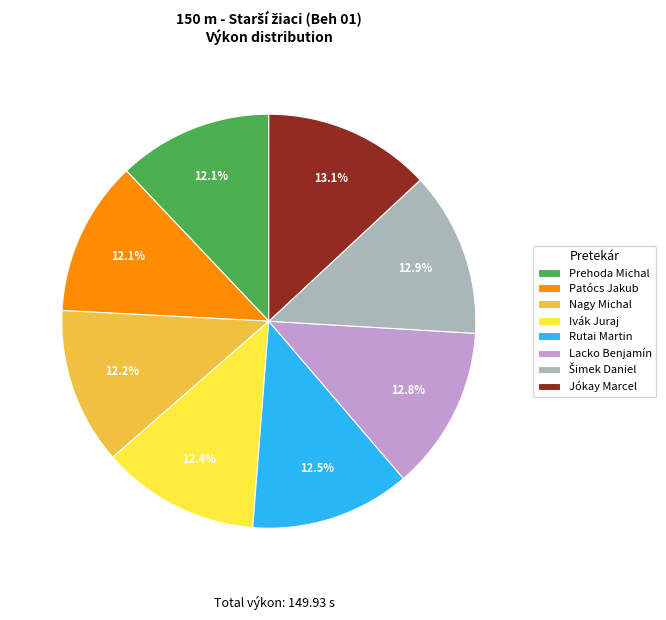

What percentage is NOT represented by Rutai Martin?

87.5%